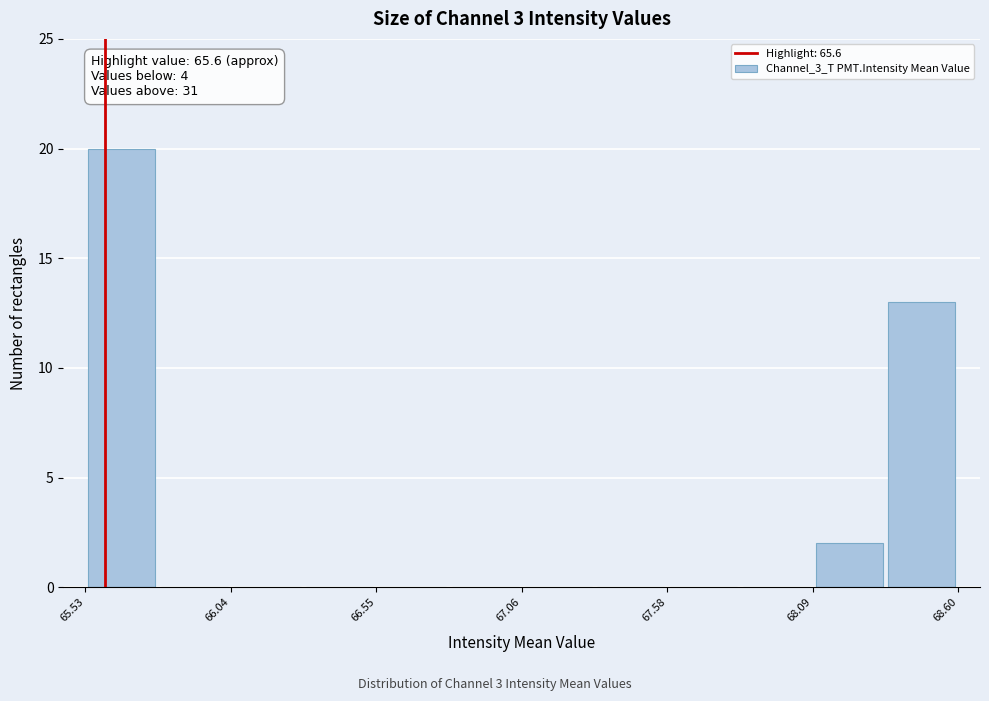

Around what value on the x-axis is the tallest bar? Give the approximate position of its centre, as read against the axis.

65.7